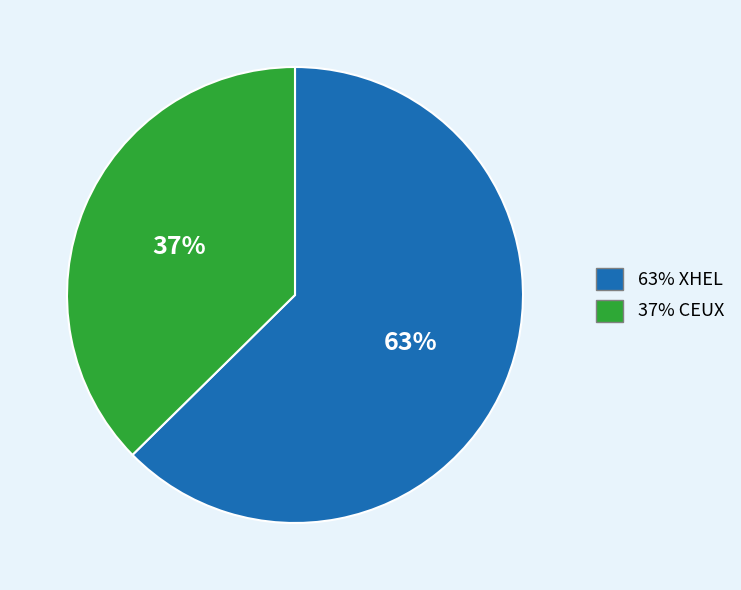

To the nearest percent, what is the average slice percentage?

50%